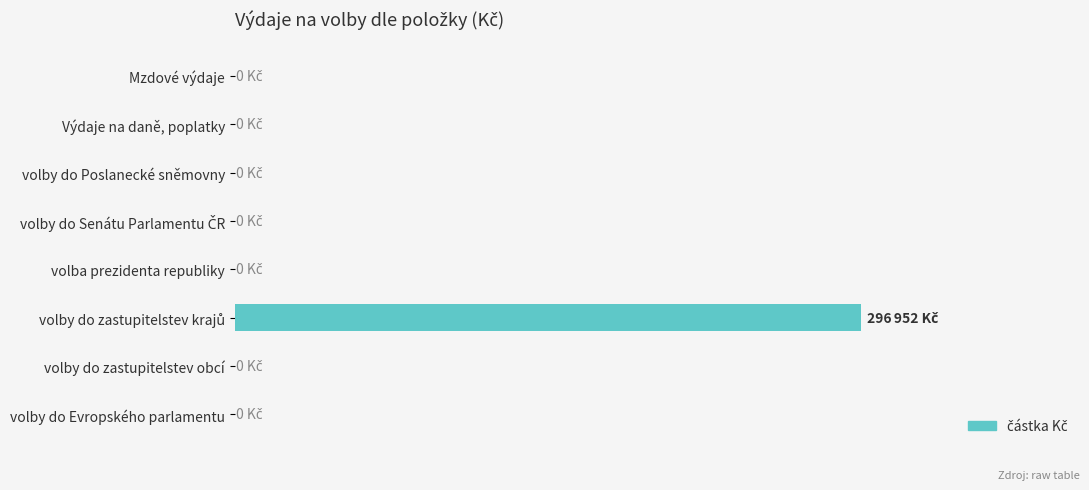

Does the chart contain stacked bars?

No